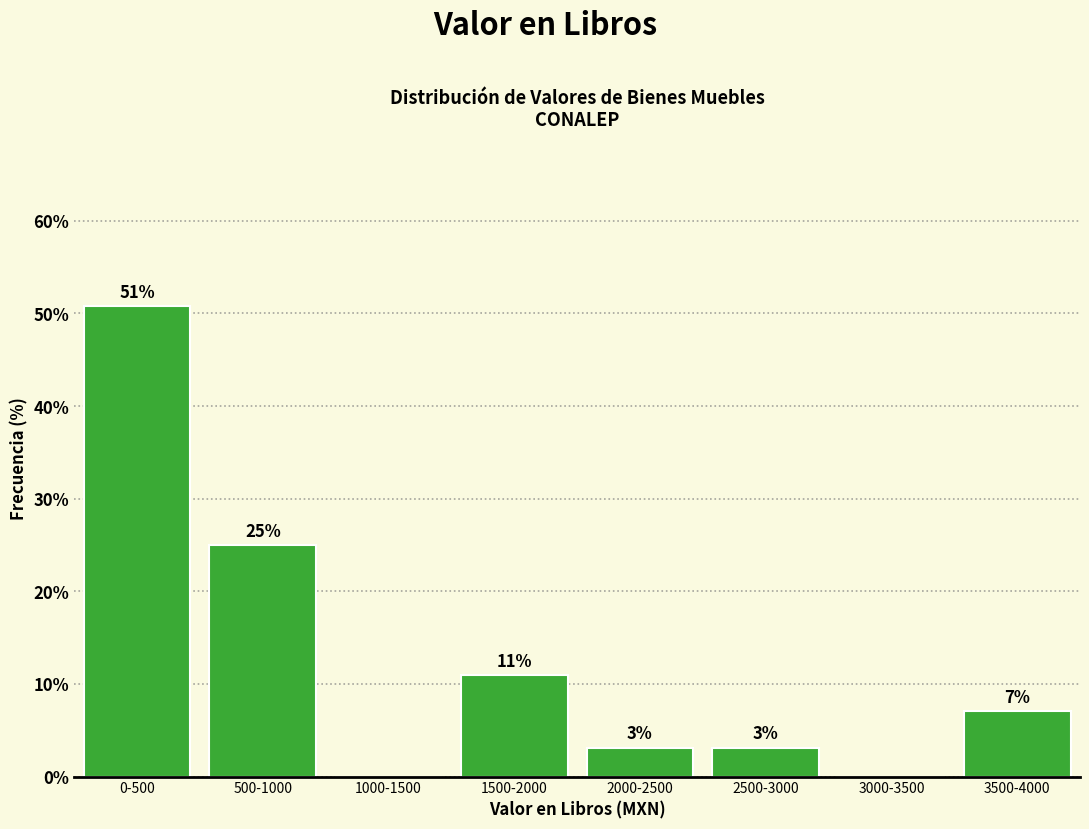

What is the change in value from 1000-1500 to 3500-4000?

+7.0